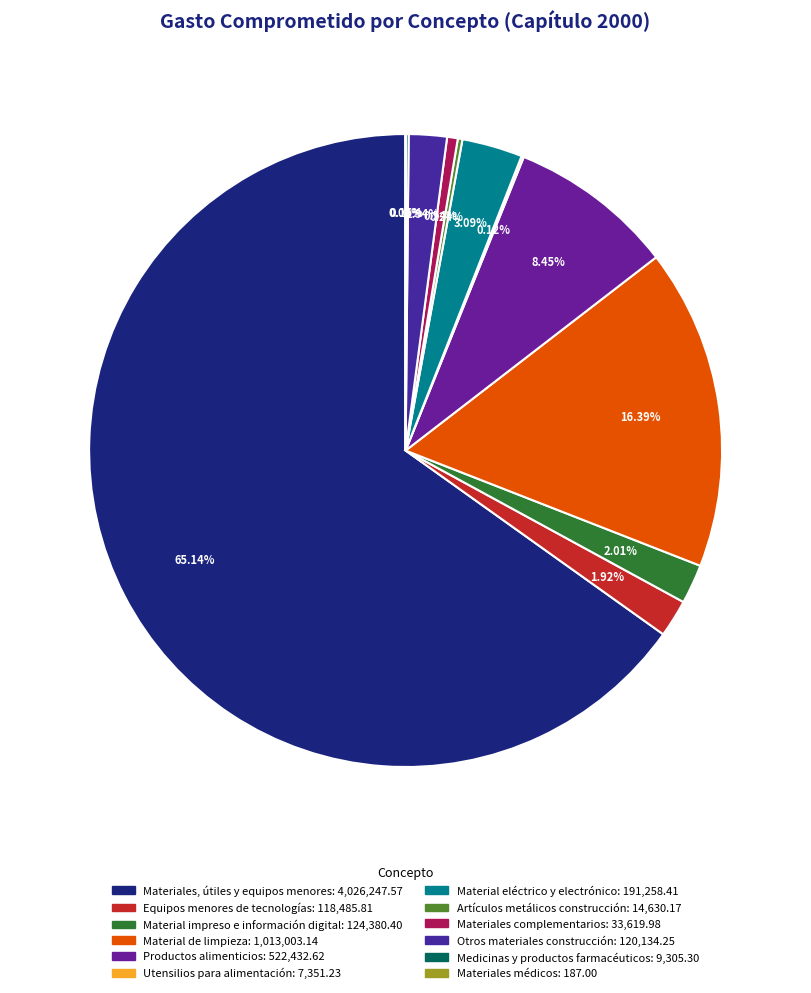

What is the ratio of the value at Materiales, útiles y equipos menores to the value at Material impreso e información digital?

32.4